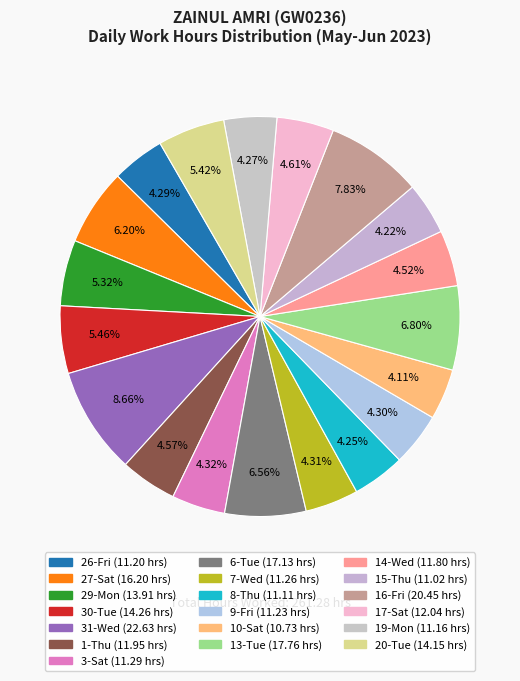

How many slices are in this pie chart?

19